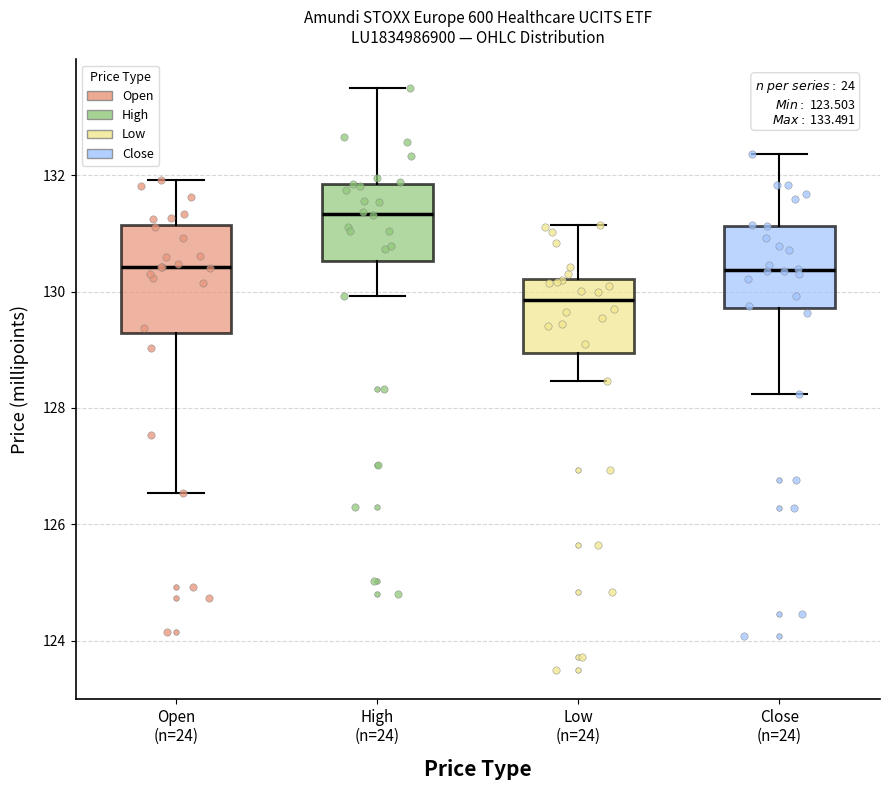

Which box's median line is the lowest?

Low (n=24)